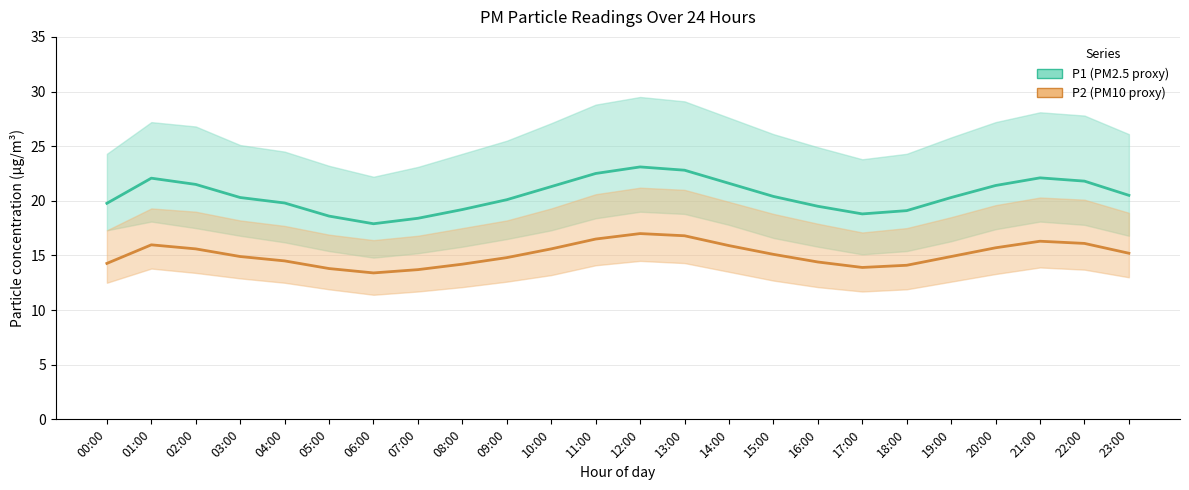

The P1 (PM2.5) series shows 20.5 at 23:00. True or false?

True